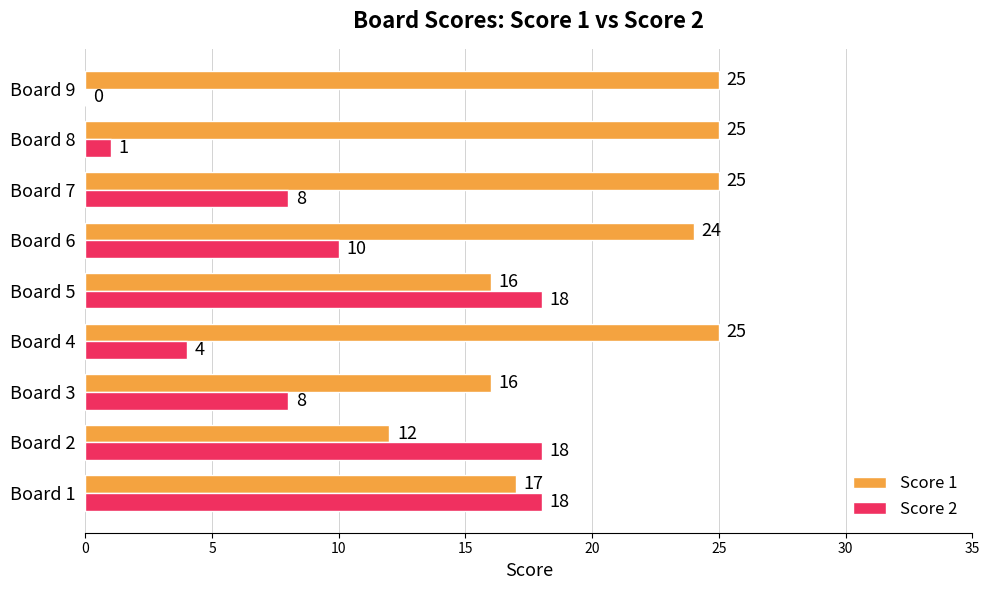

At which category is the sum across all series the highest?

Board 1